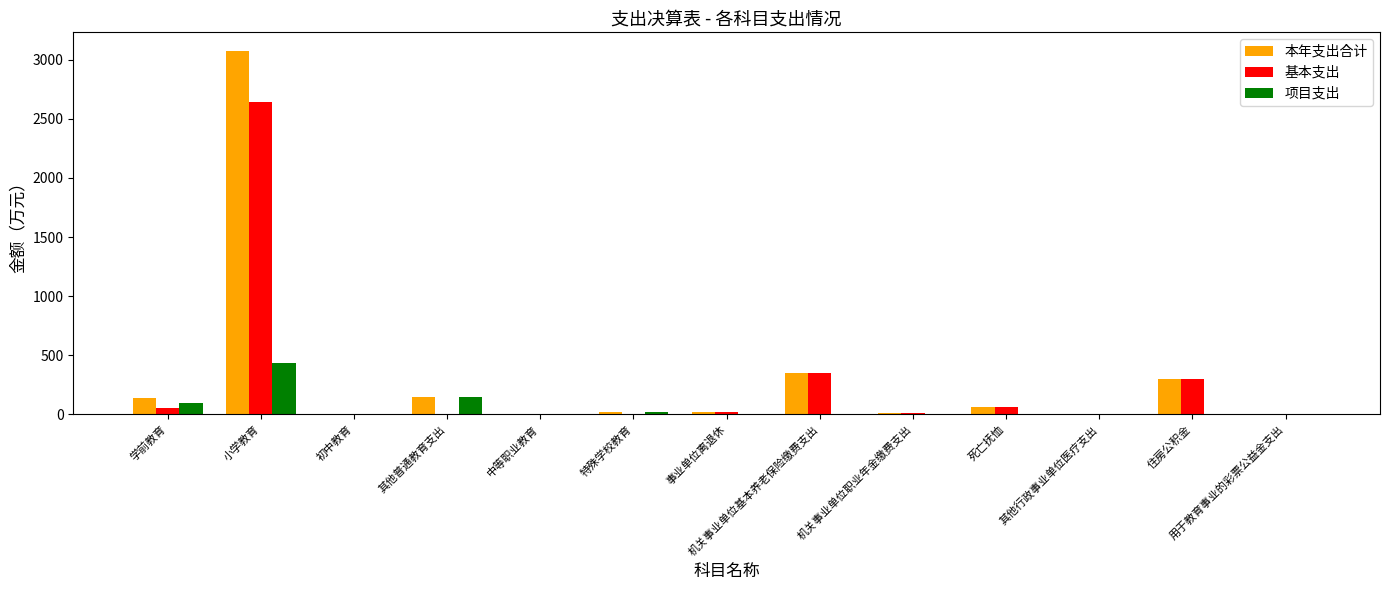

Which series has the largest range (max minus min)?

本年支出合计